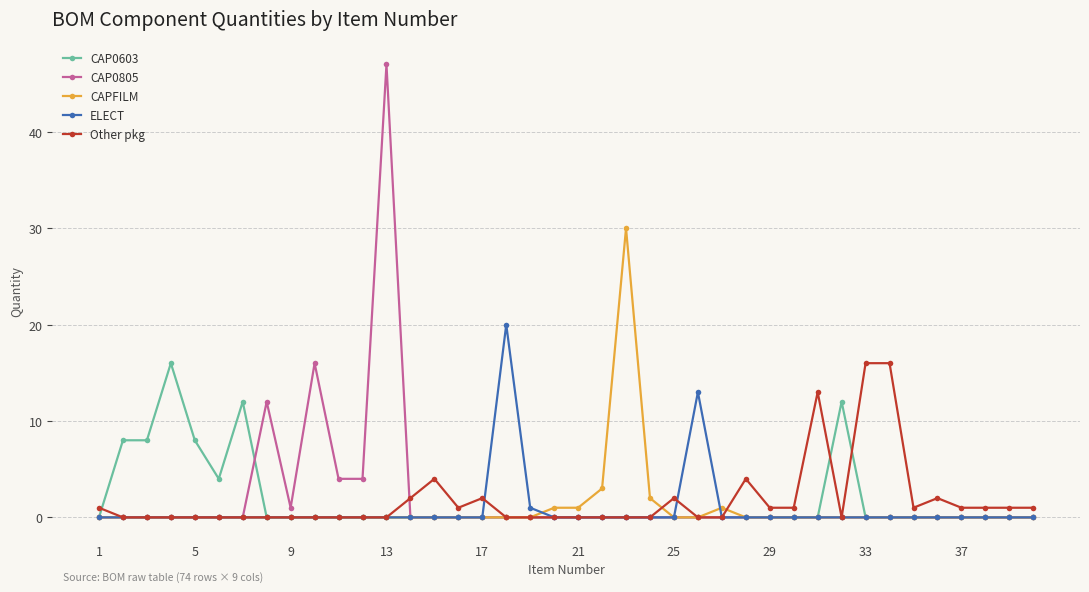

Which series has the widest spread of values?

CAP0805